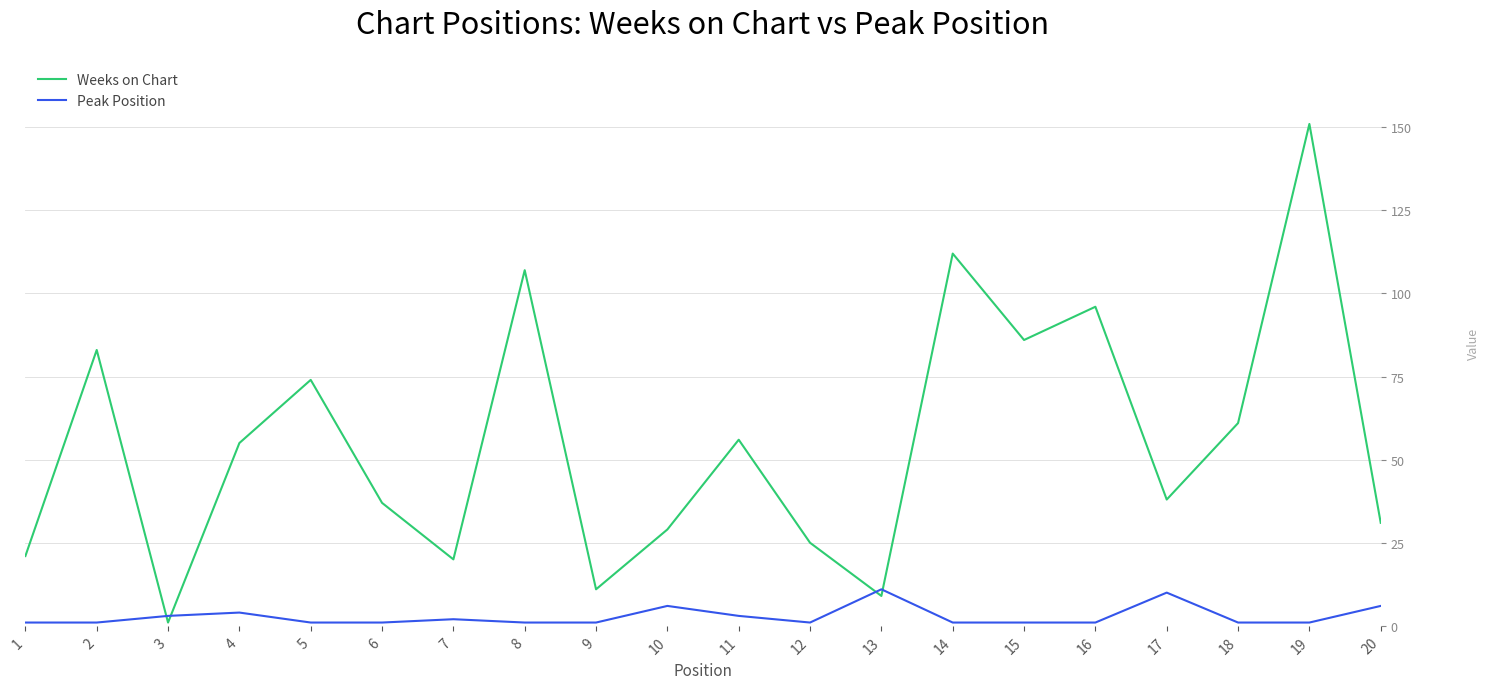

Reading left to right, extract all data points from this chart.

Weeks on Chart: 21	83	1	55	74	37	20	107	11	29	56	25	9	112	86	96	38	61	151	31
Peak Position: 1	1	3	4	1	1	2	1	1	6	3	1	11	1	1	1	10	1	1	6